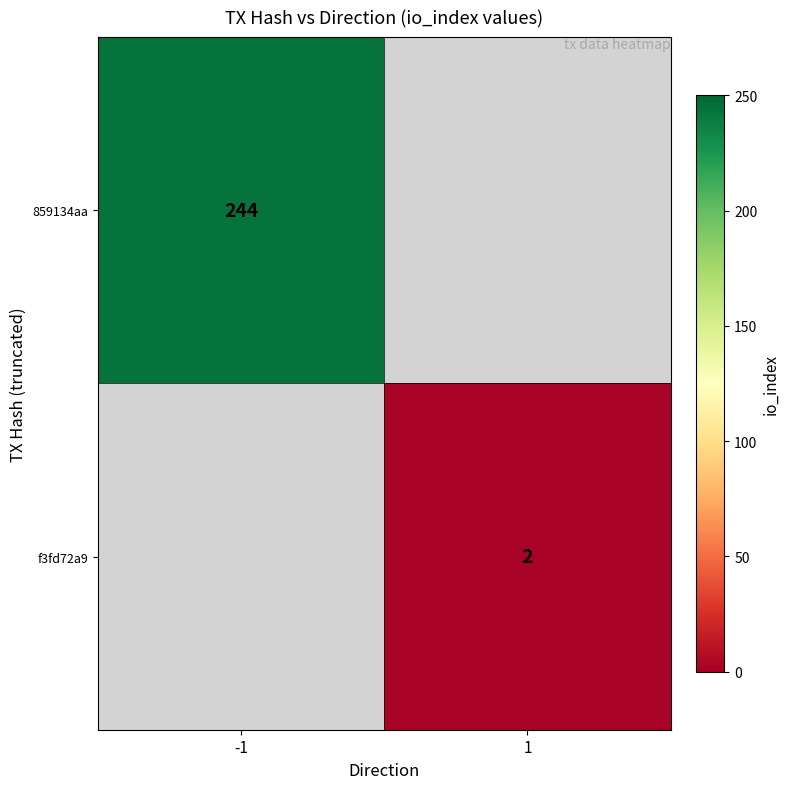

True or false: f3fd72a9 has a value of 3 at 1.

False